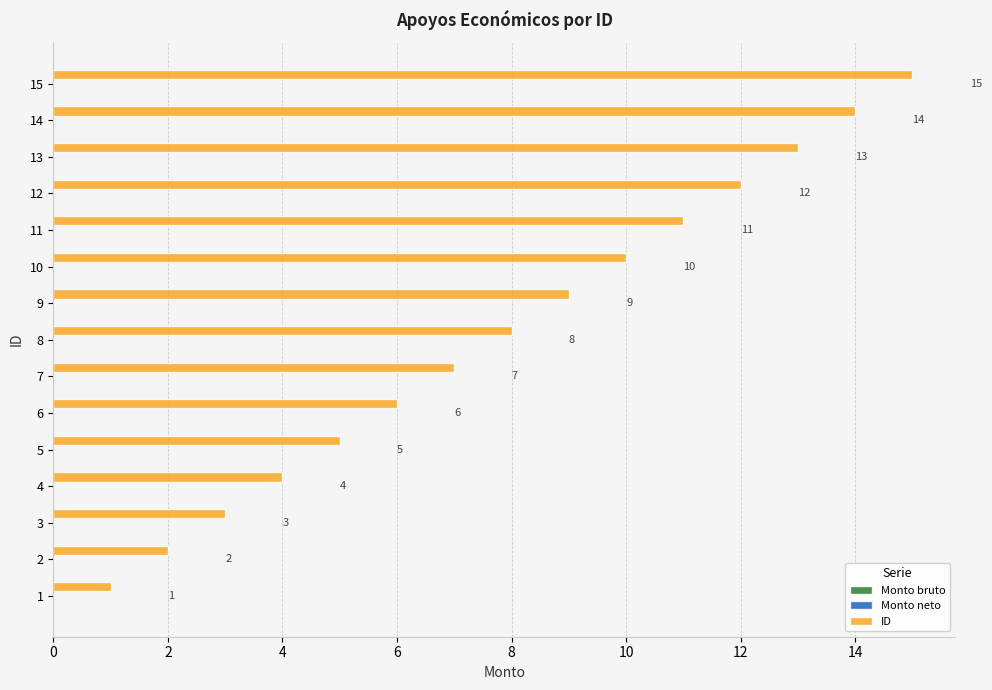

Does the chart contain any negative values?

No